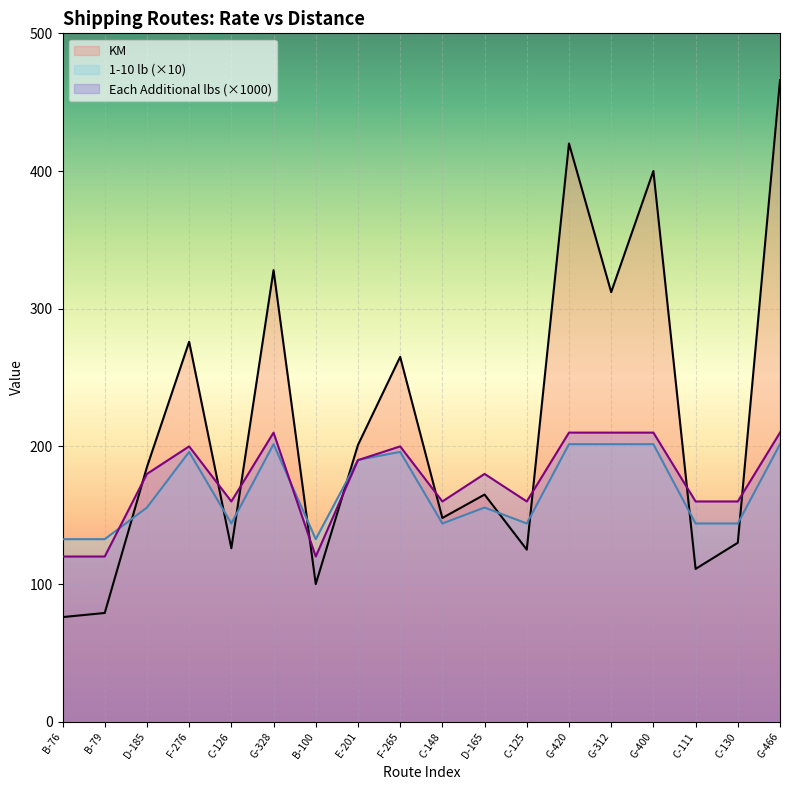

Reading left to right, list all the values displayed in this chart.

1-10 lb: 132.6	132.6	155.6	196.0	144.0	201.6	132.6	190.2	196.0	144.0	155.6	144.0	201.6	201.6	201.6	144.0	144.0	201.6
Each Additional lbs: 120.0	120.0	180.0	200.0	160.0	210.0	120.0	190.0	200.0	160.0	180.0	160.0	210.0	210.0	210.0	160.0	160.0	210.0
KM: 76.0	79.0	185.0	276.0	126.0	328.0	100.0	201.0	265.0	148.0	165.0	125.0	420.0	312.0	400.0	111.0	130.0	466.0